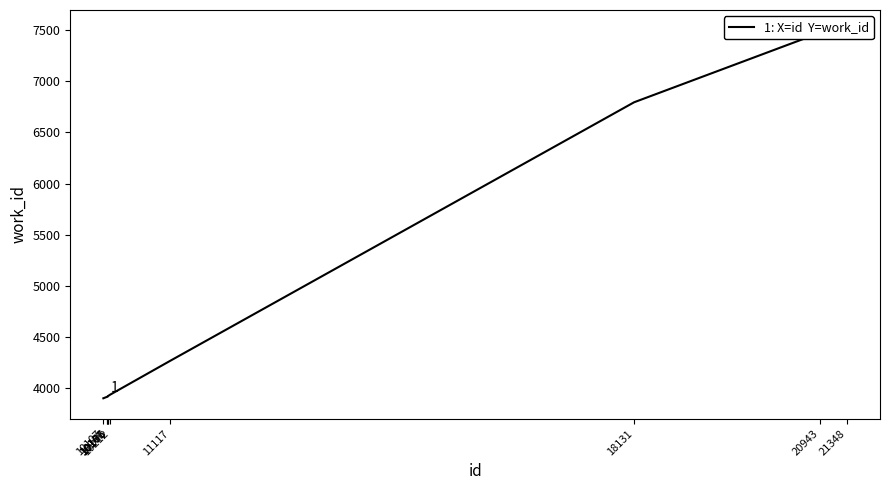

How many data points does each series have?

10